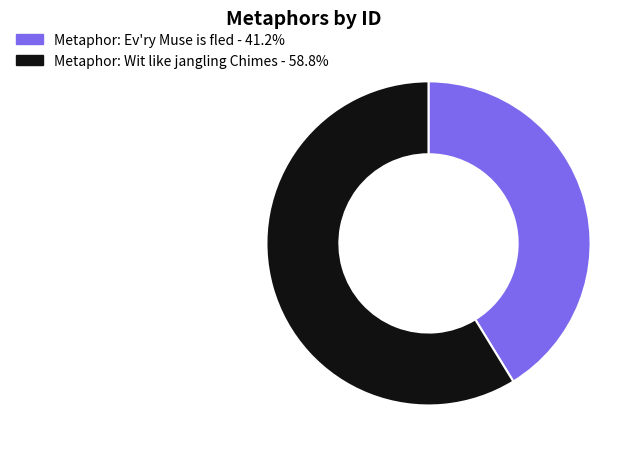

Approximately how many times larger is the value at Metaphor: Ev'ry Muse is fled - 41.2% compared to Metaphor: Wit like jangling Chimes - 58.8%?

0.7